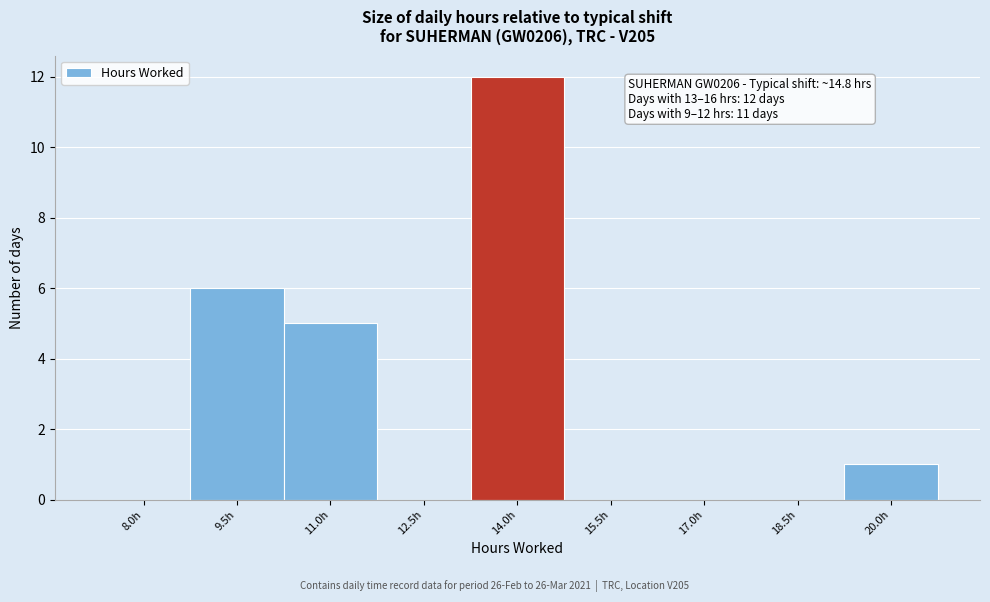

Reading left to right, what are all the values shown in this chart?

8.0h=0	9.5h=6	11.0h=5	12.5h=0	14.0h=12	15.5h=0	17.0h=0	18.5h=0	20.0h=1